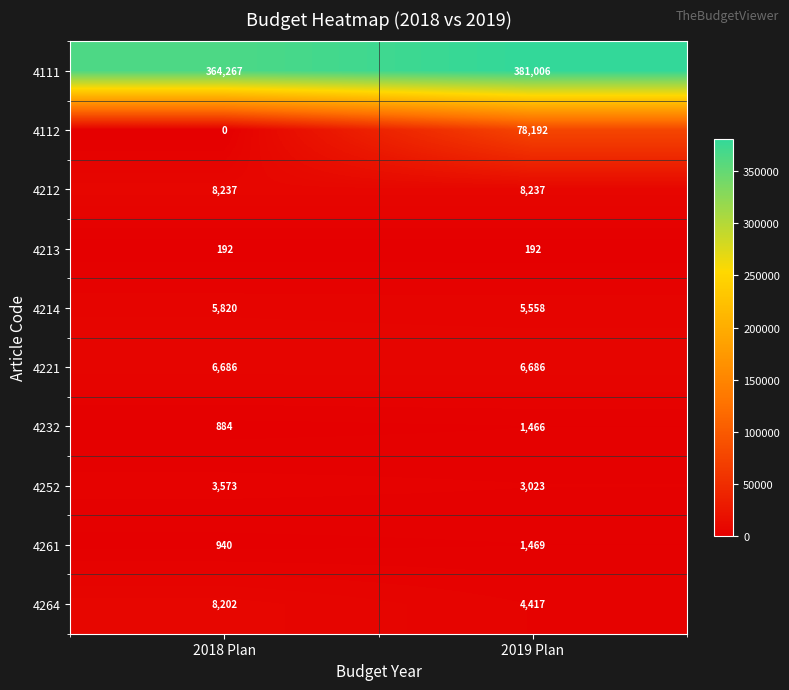

At which label is 4261 closest to 1204?

2018 Plan